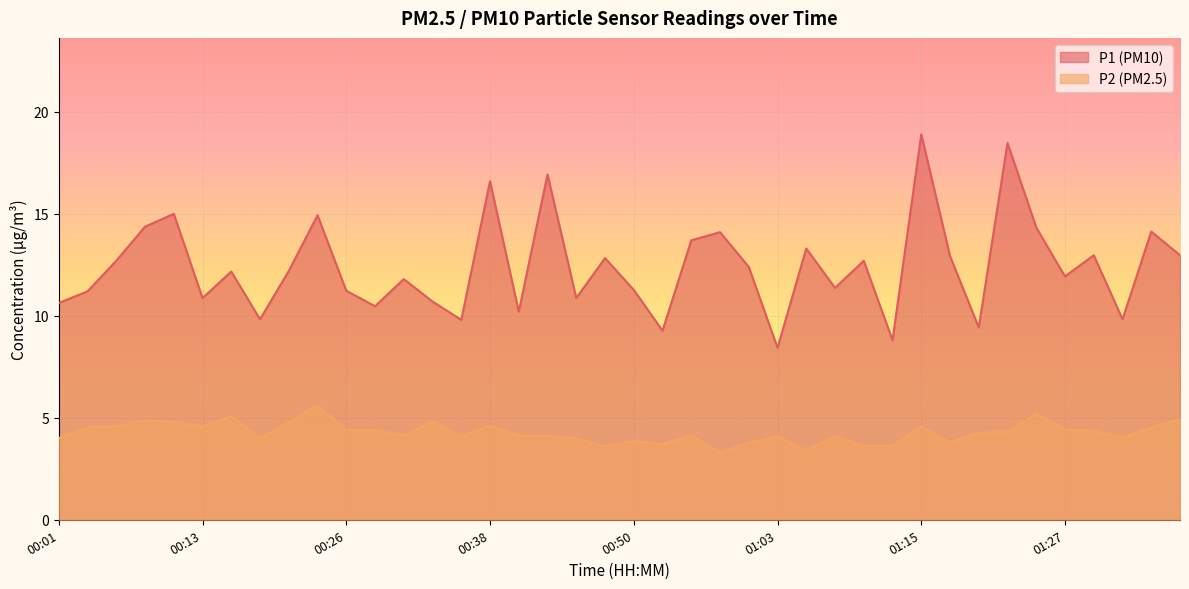

Is the value of P1 at 00:38 greater than the value of P2 at 00:18?

Yes